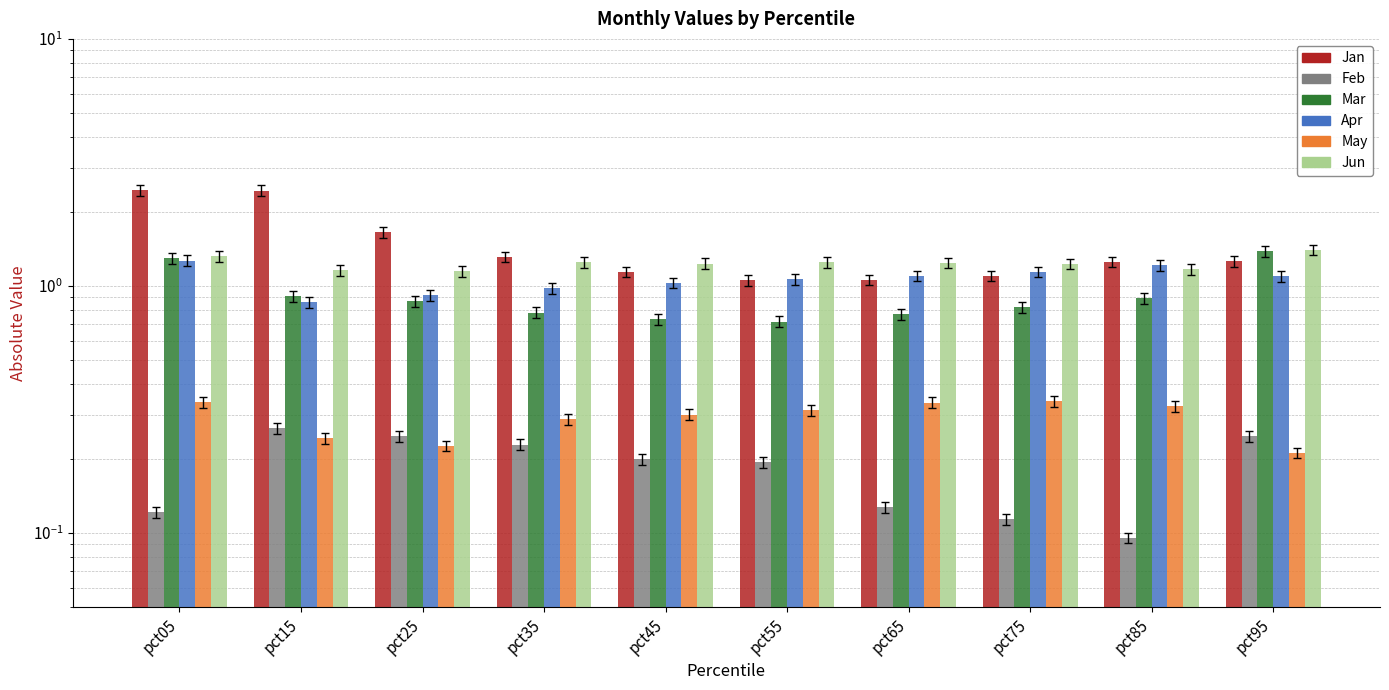

Reading right to left, extract all data points from this chart.

Jan: 1.3	1.3	1.1	1.1	1.1	1.1	1.3	1.6	2.4	2.4
Feb: 0.2	0.1	0.1	0.1	0.2	0.2	0.2	0.2	0.3	0.1
Mar: 1.4	0.9	0.8	0.8	0.7	0.7	0.8	0.9	0.9	1.3
Apr: 1.1	1.2	1.1	1.1	1.1	1.0	1.0	0.9	0.9	1.3
May: 0.2	0.3	0.3	0.3	0.3	0.3	0.3	0.2	0.2	0.3
Jun: 1.4	1.2	1.2	1.2	1.3	1.2	1.2	1.1	1.2	1.3